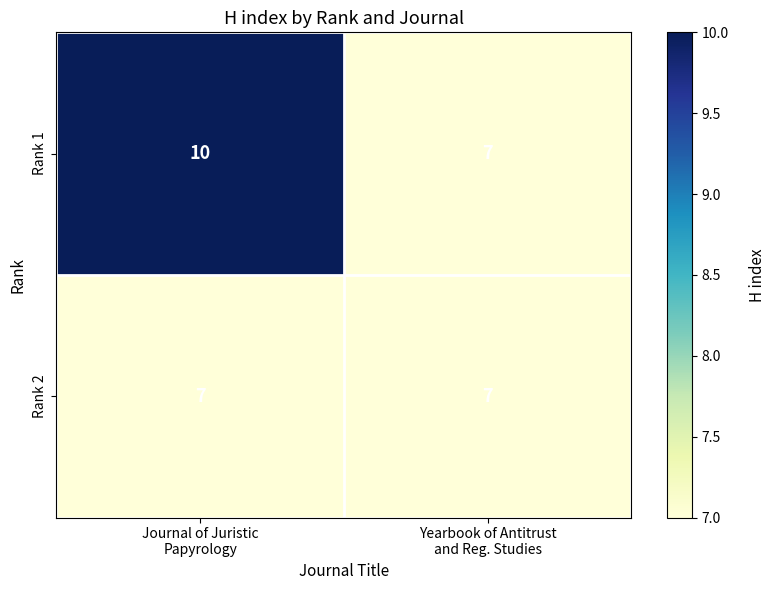

What is the sum of all Rank 2 values?

14